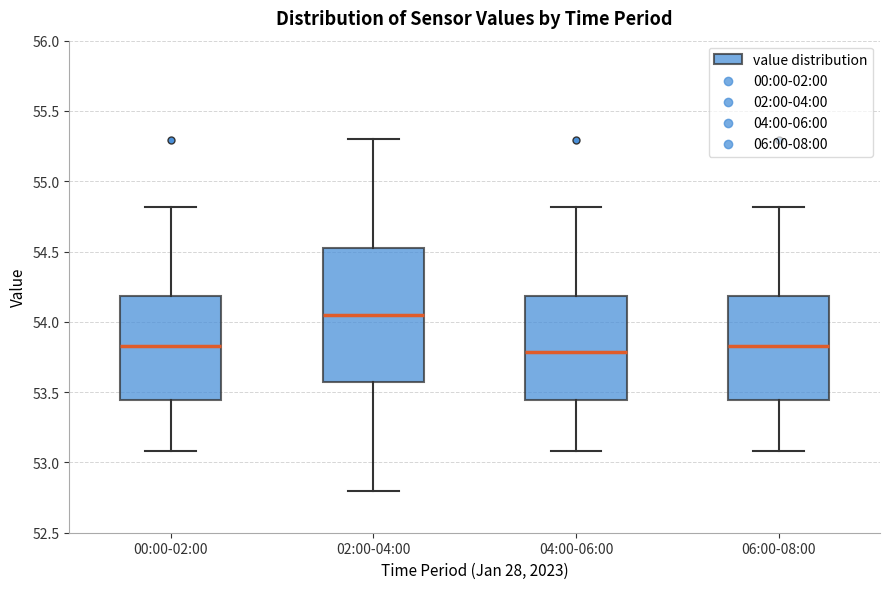

Where is the lower edge of the box for 02:00-04:00 on the y-axis? The values are not printed on the chart, so give them approximately, as read against the axis.

53.60